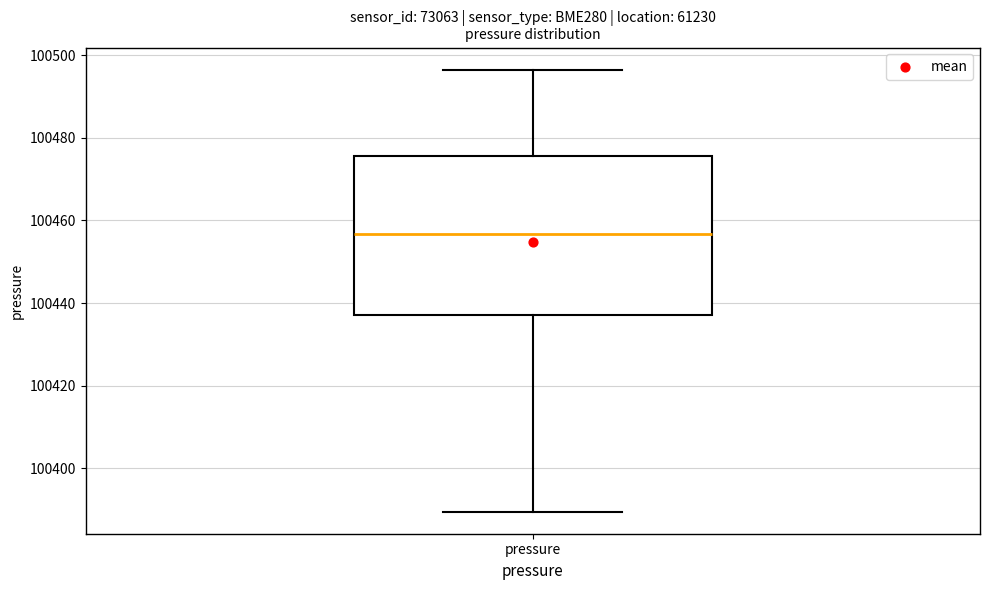

Read this box plot against the y-axis: the position of the median line, the range covered by the box, and the ends of both whiskers. The values are not printed on the chart, so give them approximately, as read against the axis.

median 100456, box 100438 to 100476, whiskers 100390 to 100496